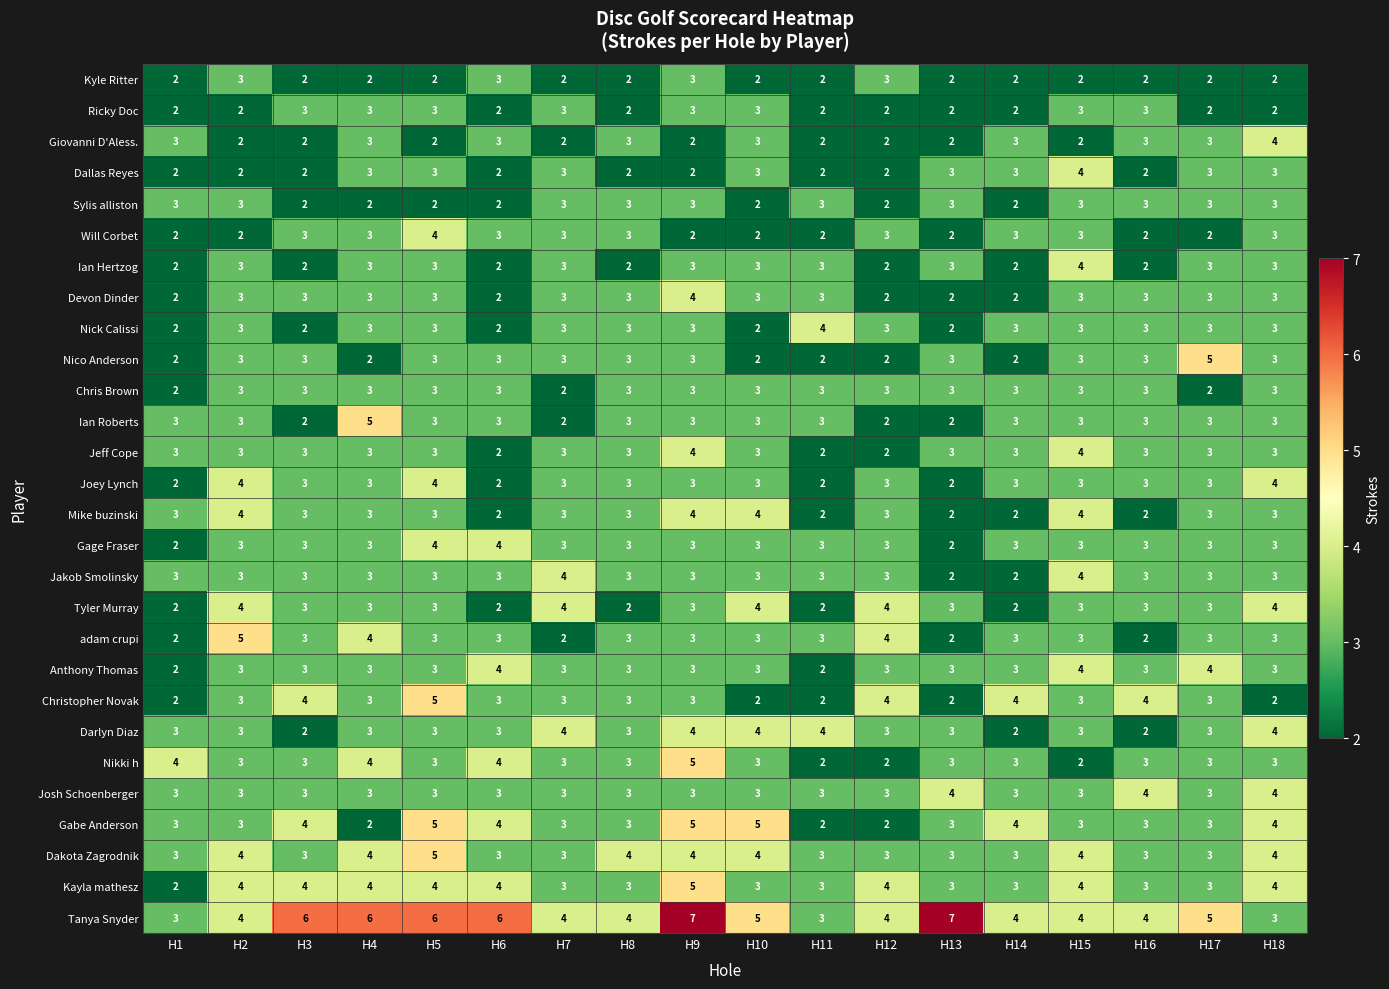

Is it true that Jeff Cope equals 3 at H16?

True